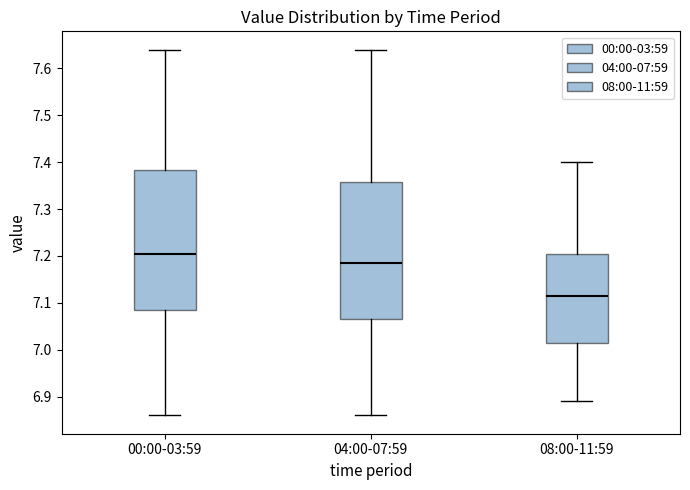

Reading left to right, transcribe this box plot: for each box, give where its median line is, the range the box spans, and where its two whiskers end, as read against the y-axis. The values are not printed on the chart, so give them approximately, as read against the axis.

00:00-03:59: median 7.21, box 7.09 to 7.38, whiskers 6.86 to 7.64
04:00-07:59: median 7.19, box 7.07 to 7.36, whiskers 6.86 to 7.64
08:00-11:59: median 7.12, box 7.02 to 7.21, whiskers 6.89 to 7.40